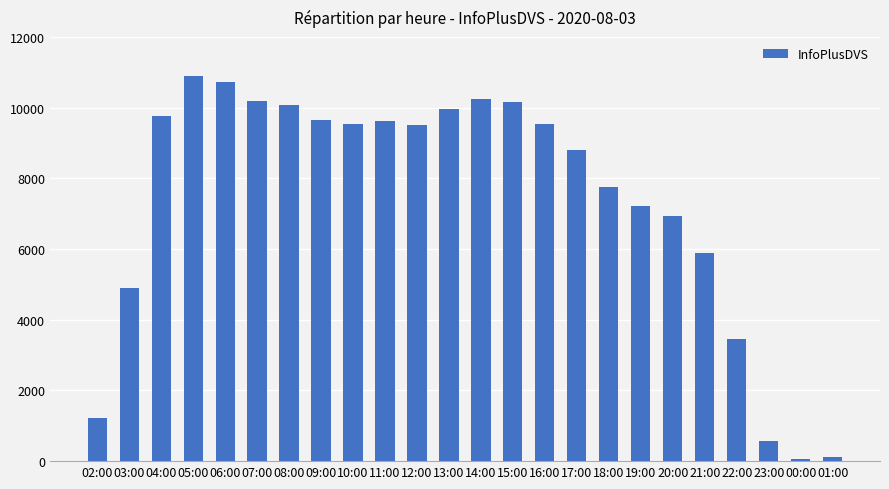

What is the sum of the values at 01:00 and 14:00?

10356